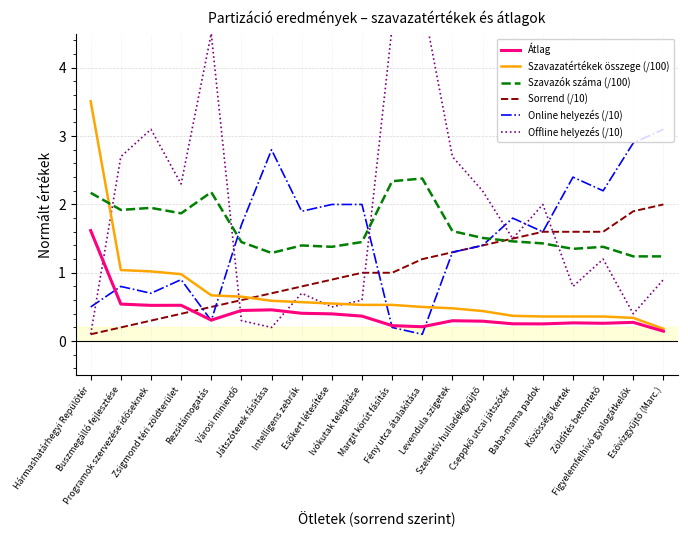

True or false: Szavazók száma (/100) and Átlag cross at least once.

False